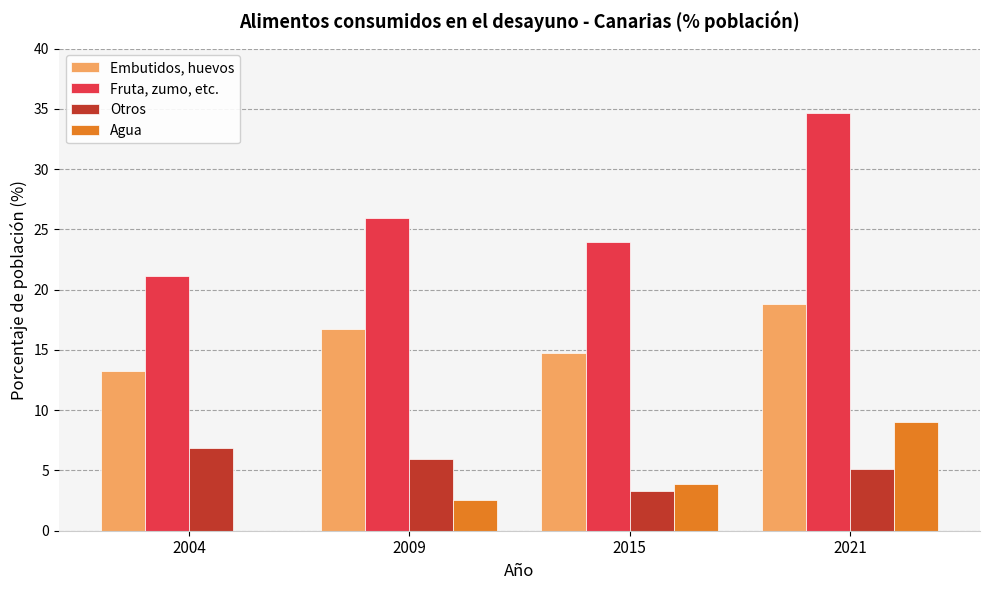

At which label does Agua reach its peak?

2021